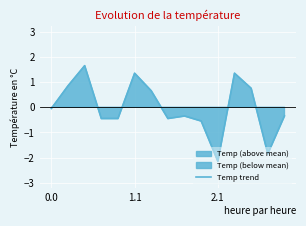

What is the highest value of the Temp trend series?

1.7